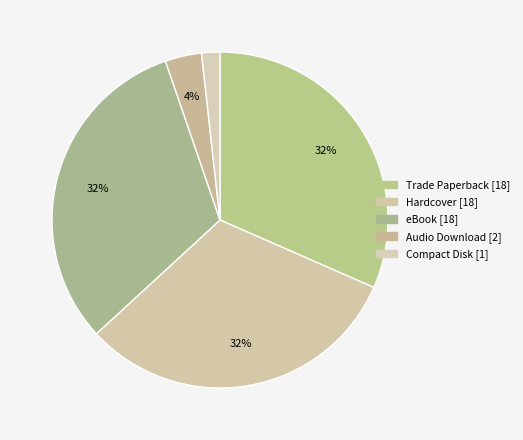

What is the largest slice in the pie chart?

Trade Paperback